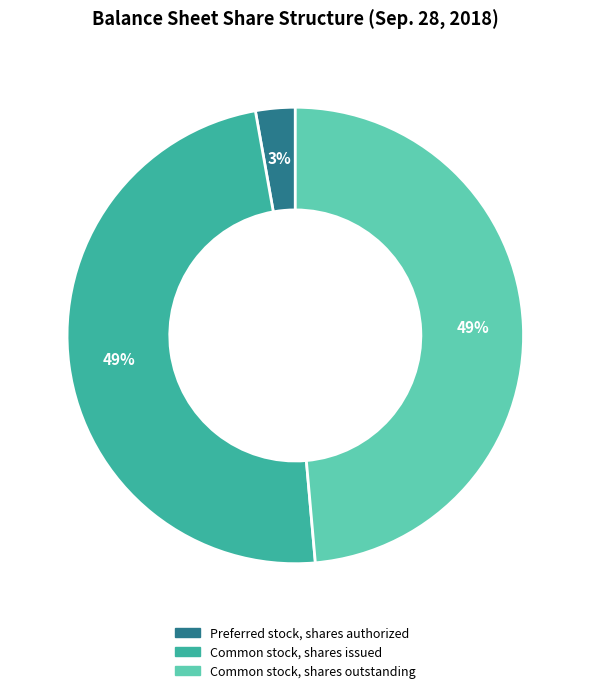

What percentage is the Common stock, shares issued slice, to the nearest percent?

49%